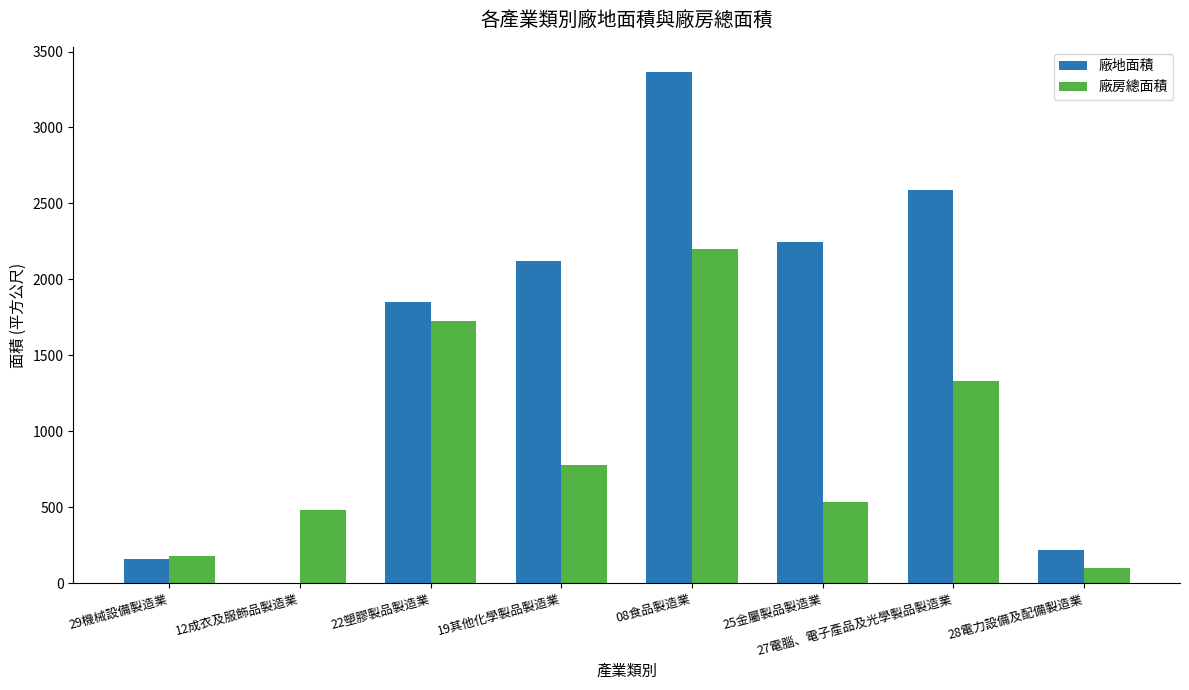

At which category is the sum across all series the highest?

08食品製造業